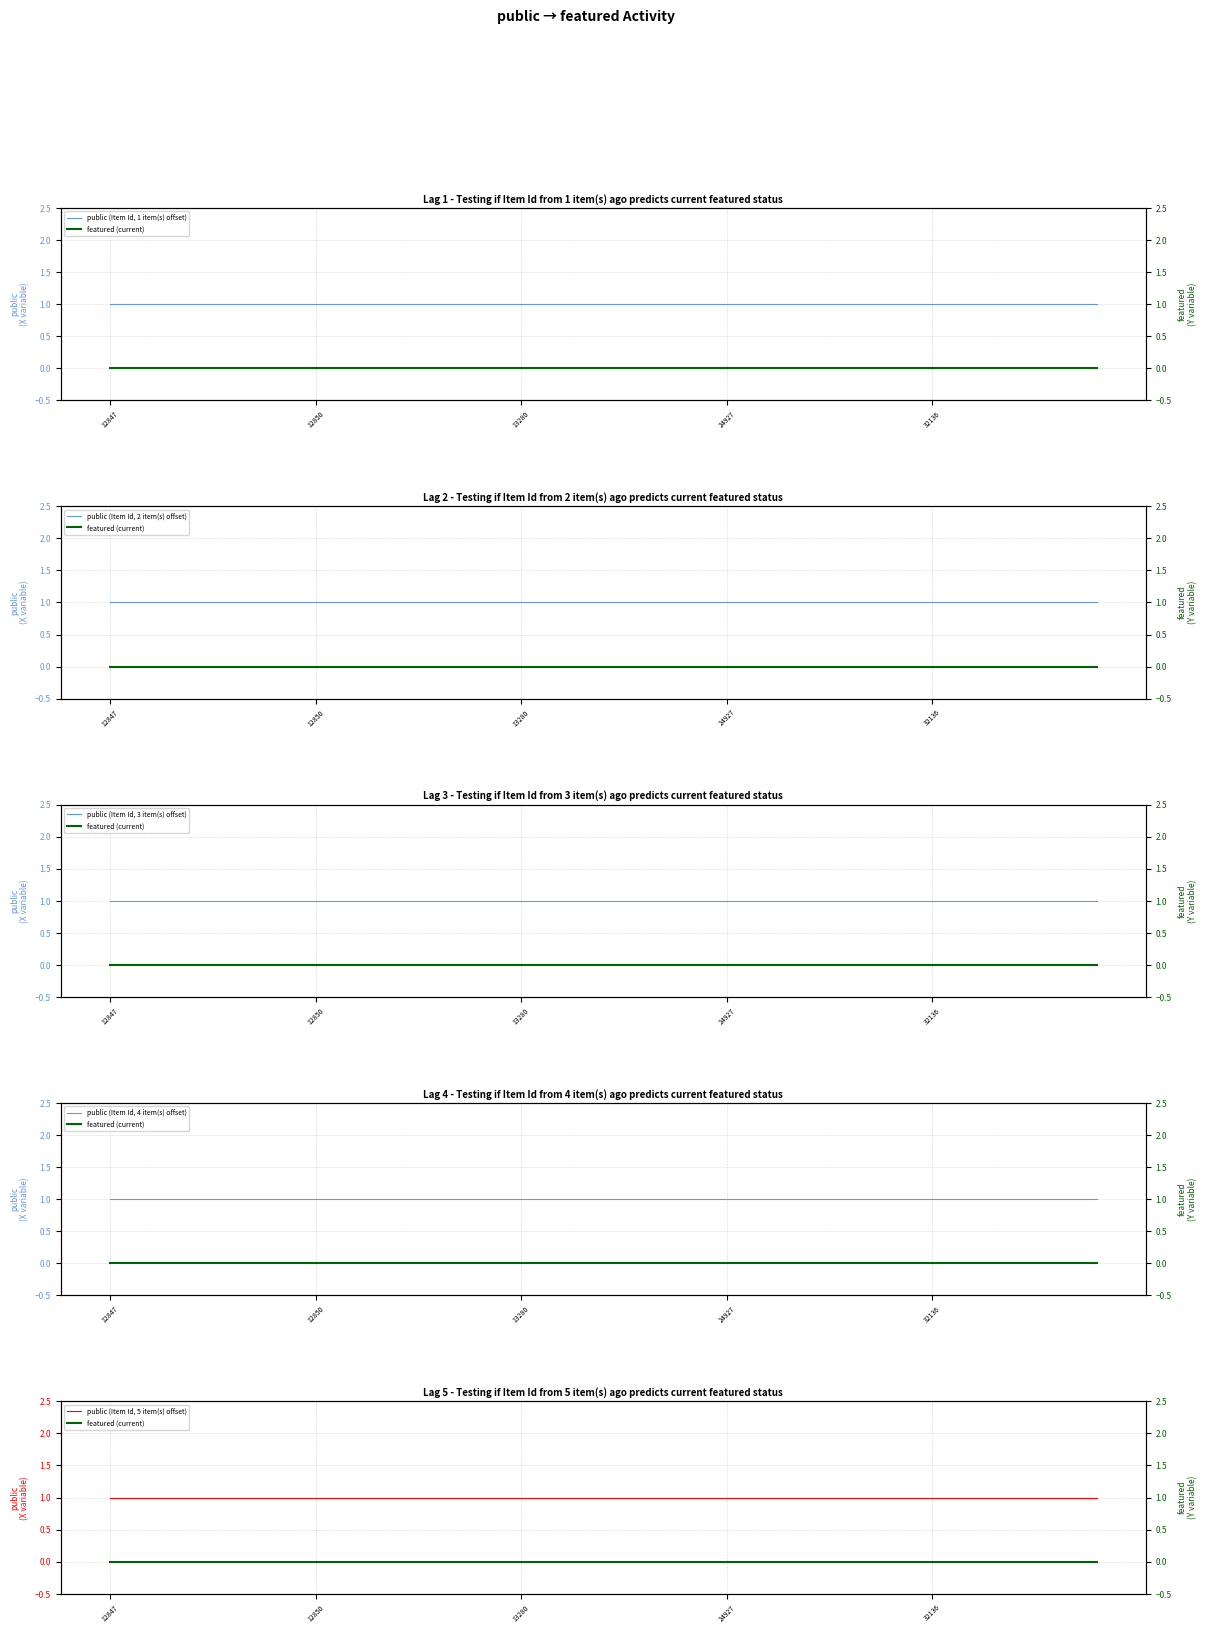

At how many categories does at least one series exceed 0?

25